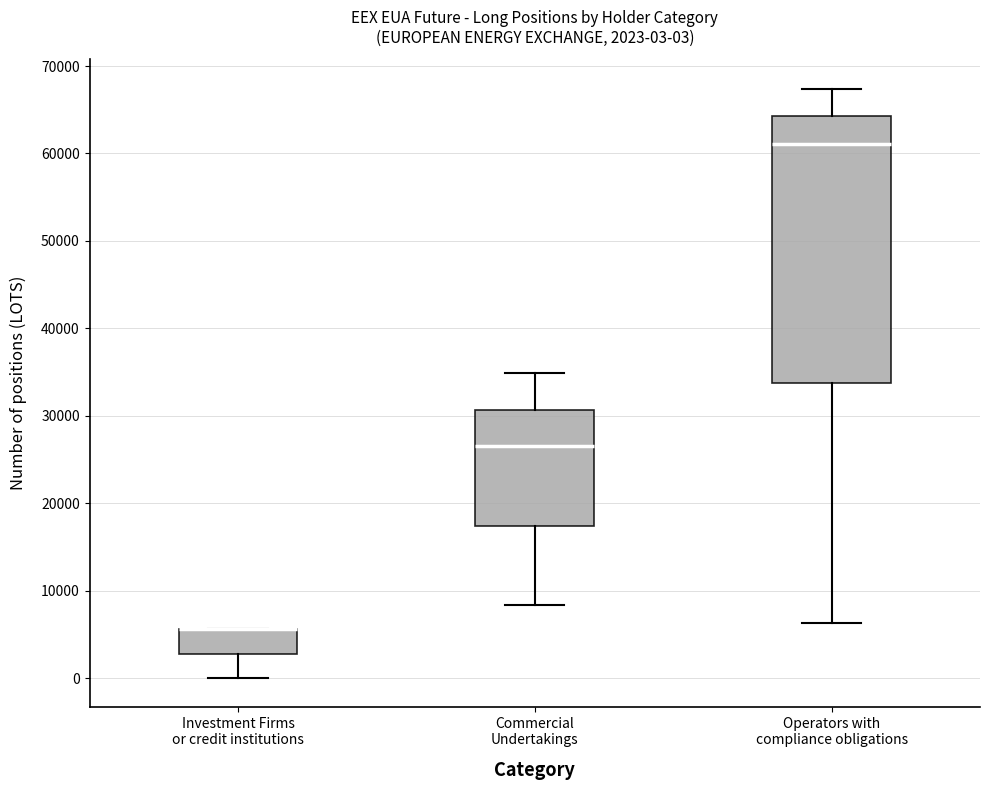

Comparing the boxes themselves (not the whiskers), which one is the tallest?

Operators with compliance obligations